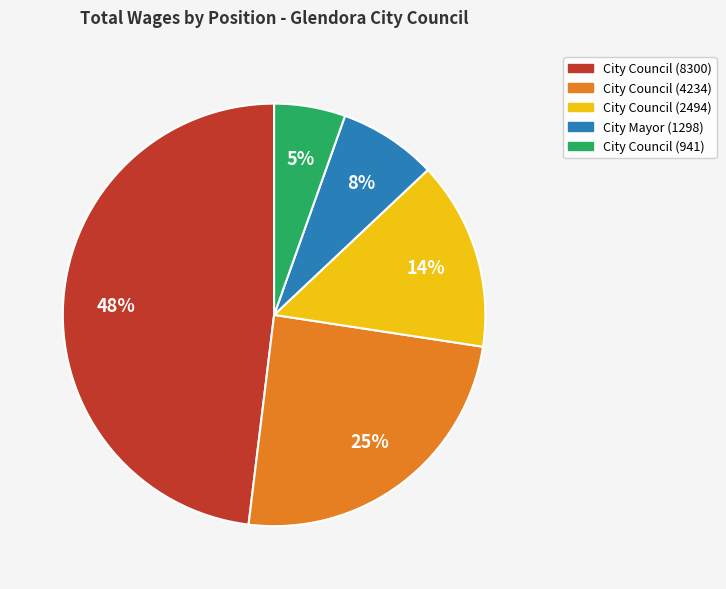

To the nearest percent, what is the average slice percentage?

20%